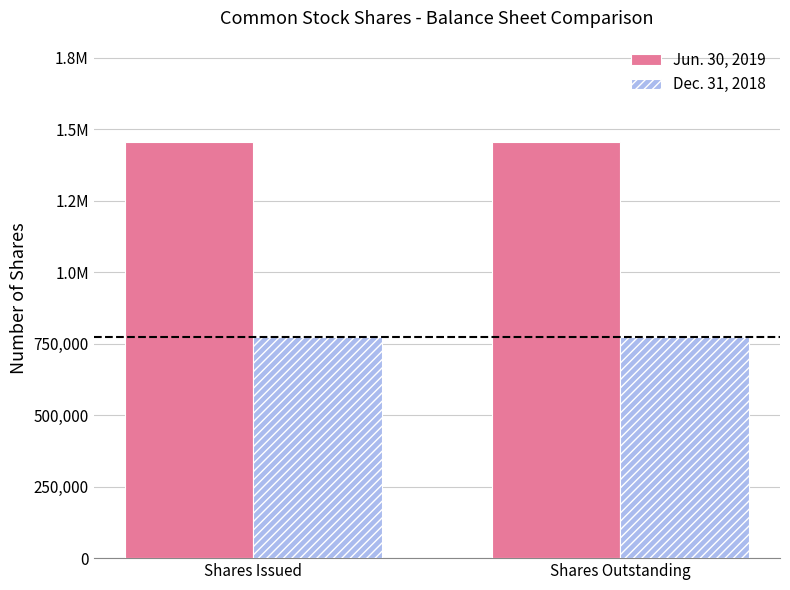

Are the bars grouped side by side (vs. stacked)?

Yes